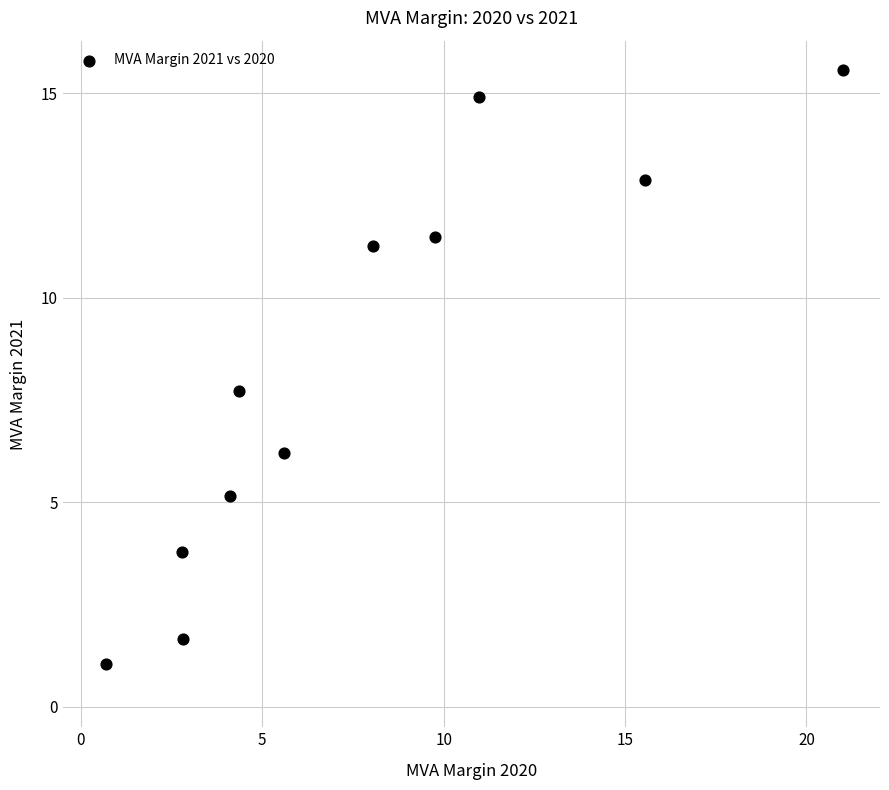

What Y value in the scatter plot is closest to 8?

7.7